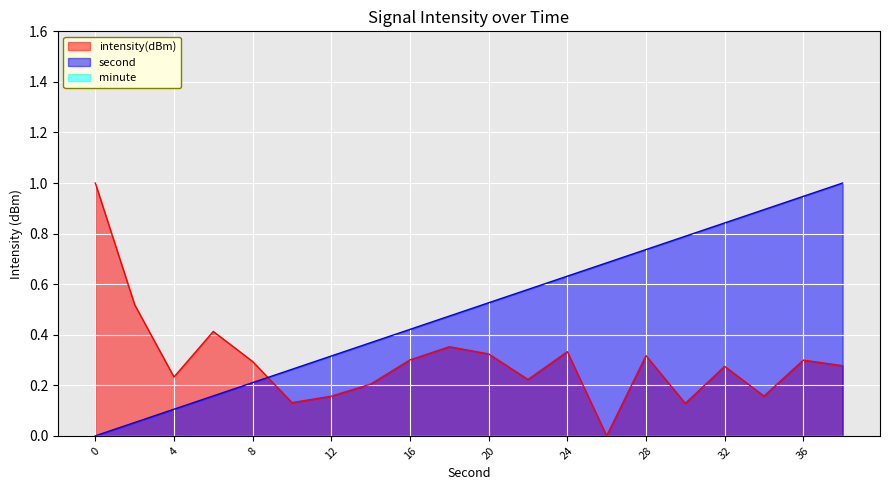

What is the difference between the maximum and minimum values in the intensity(dBm) series?

1.0